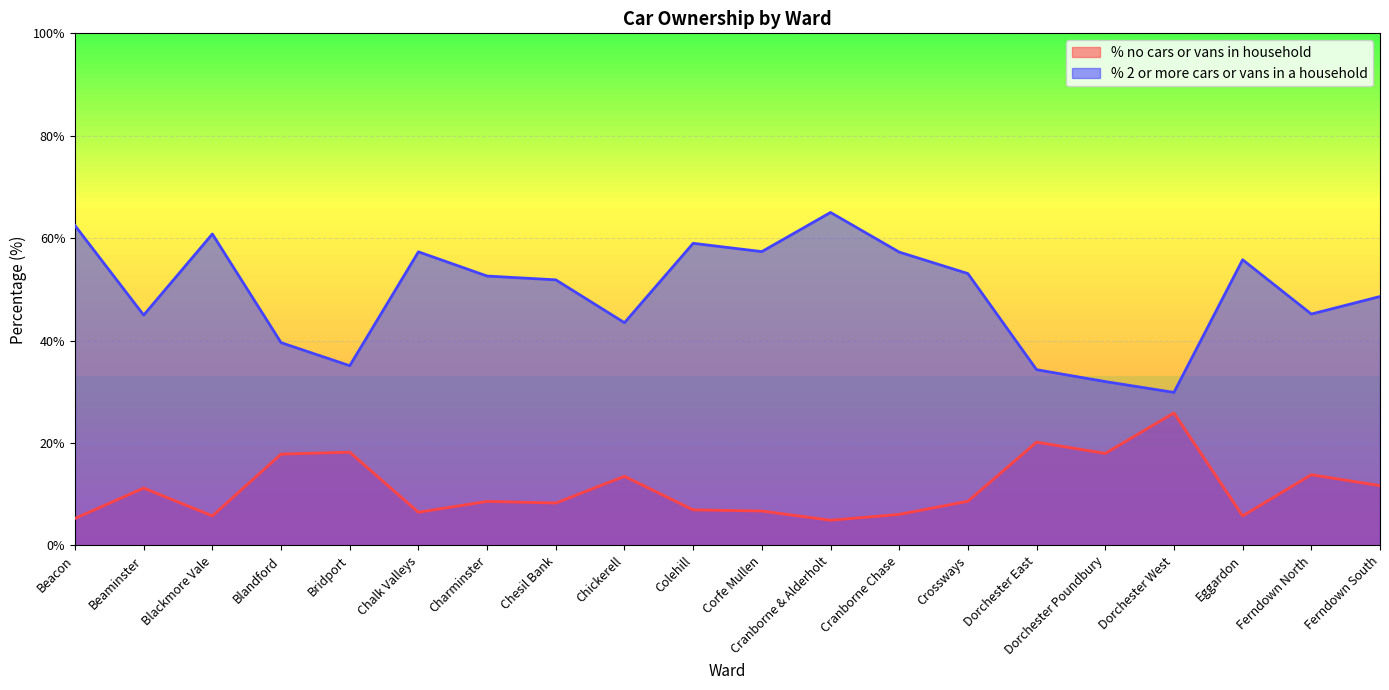

Is it true that % 2 or more cars or vans in a household equals 106.9 at Beacon?

False